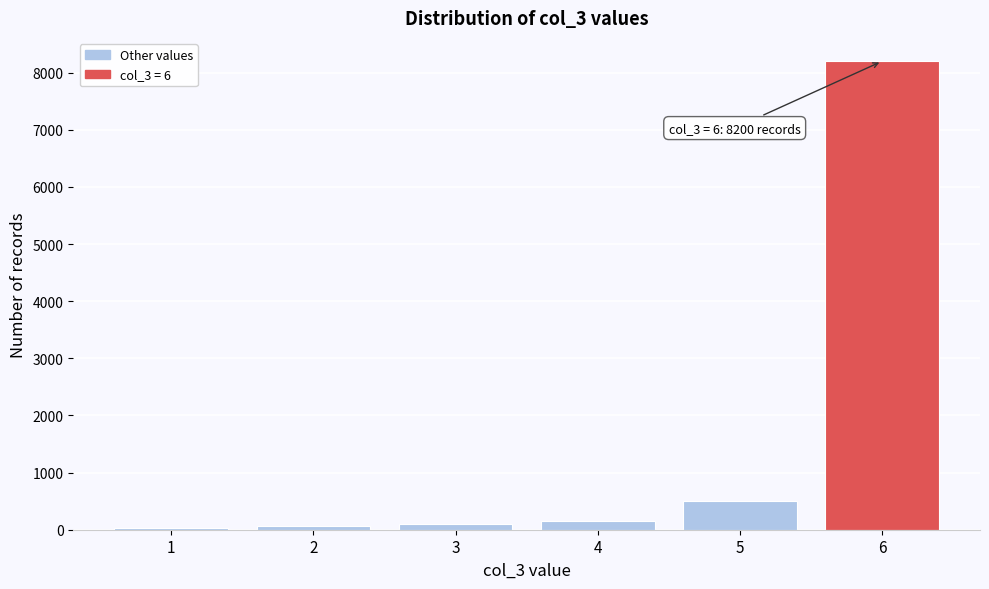

Which range on the x-axis has the tallest bar?

5.5 to 6.5